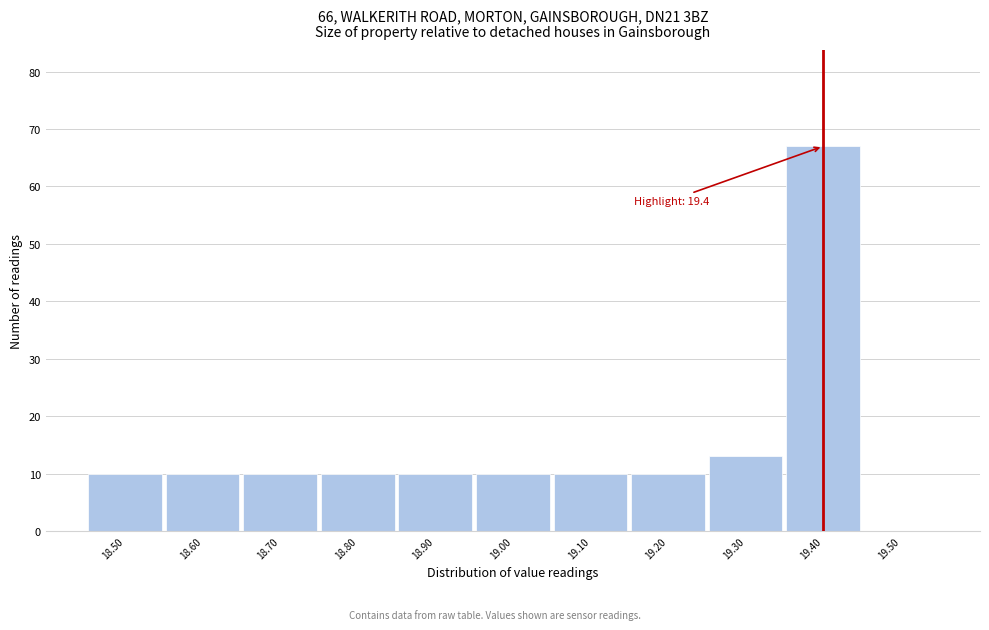

Which range on the x-axis has the tallest bar?

19.35 to 19.45